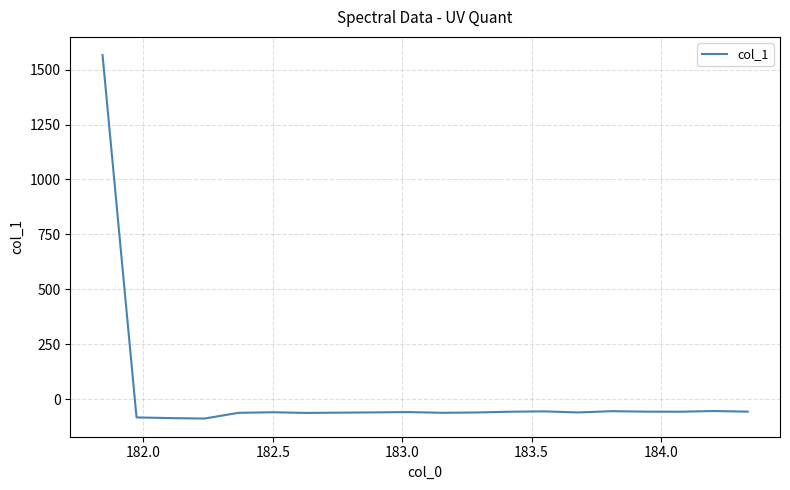

What is the minimum value shown in the chart?

-88.5